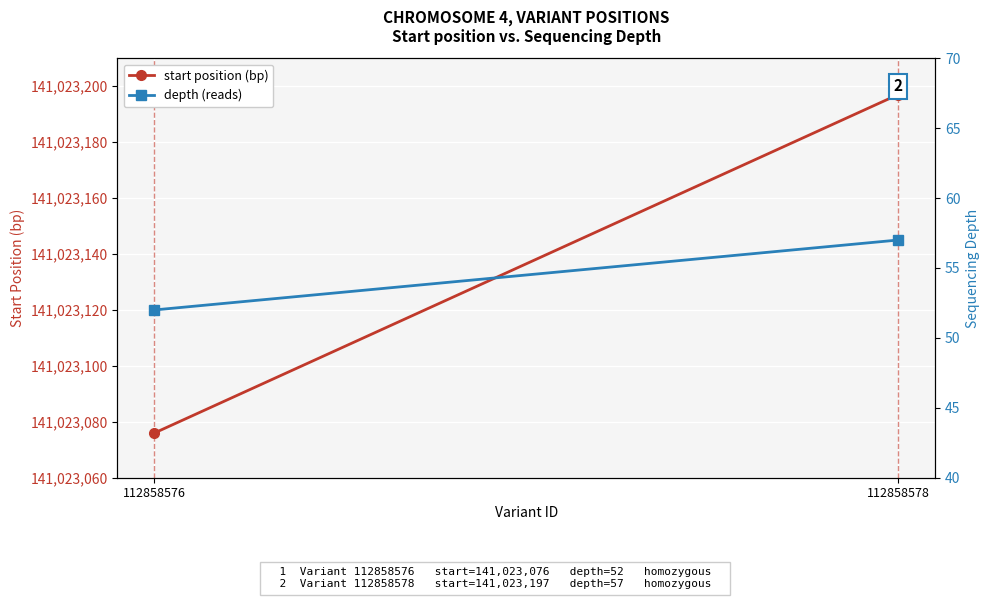

The value of depth (reads) at 112858576 is 72. True or false?

False